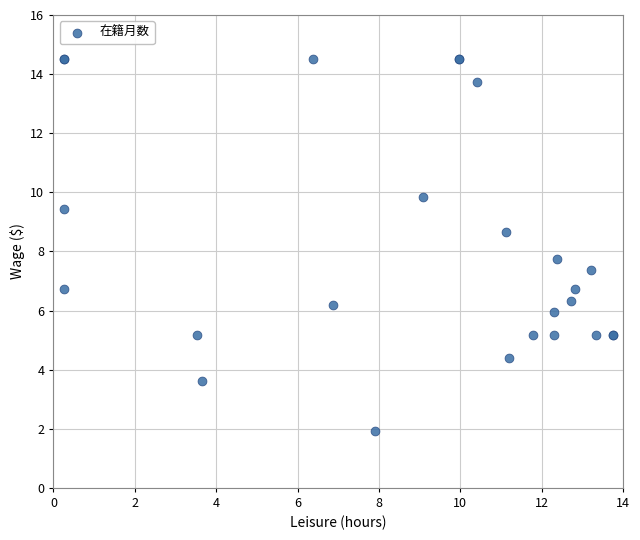

What Y value in the scatter plot is closest to 8?

7.8